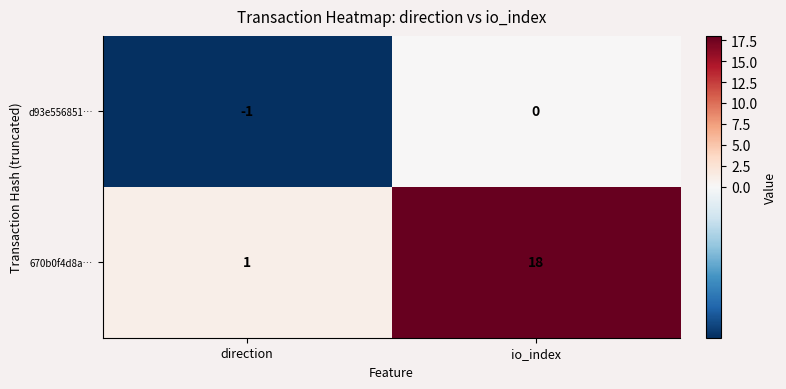

At which category is the sum across all series the highest?

io_index